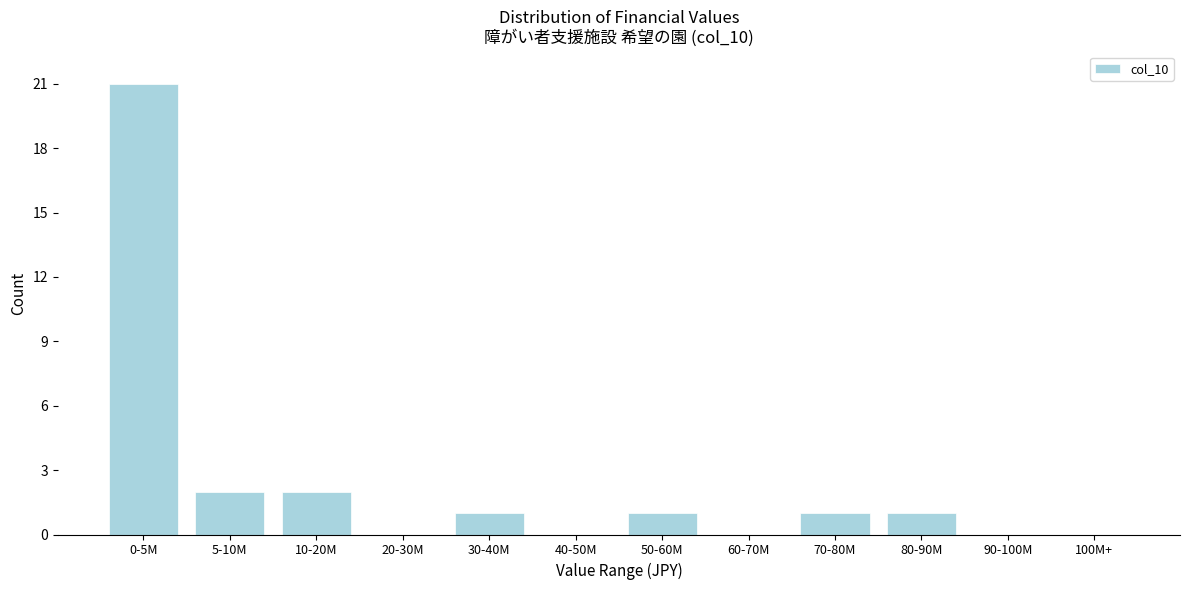

Reading right to left, transcribe all the data shown in this chart.

100M+=0	90-100M=0	80-90M=1	70-80M=1	60-70M=0	50-60M=1	40-50M=0	30-40M=1	20-30M=0	10-20M=2	5-10M=2	0-5M=21